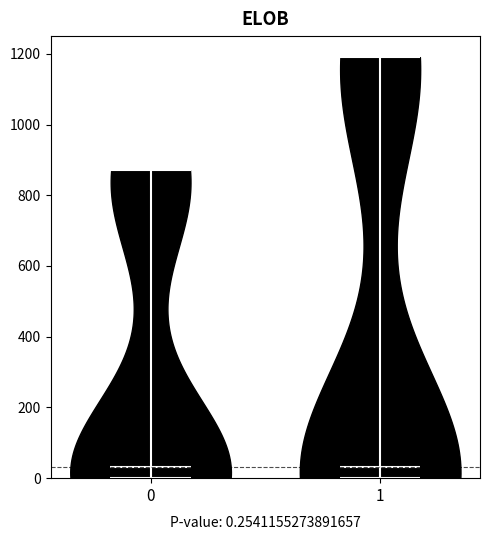

Reading left to right, read every violin against the y-axis: where its median line is, and the lowest and highest points it reaches. The values are not printed on the chart, so give them approximately, as read against the axis.

0: median line 40, lowest point 0, highest point 880
1: median line 40, lowest point 0, highest point 1200